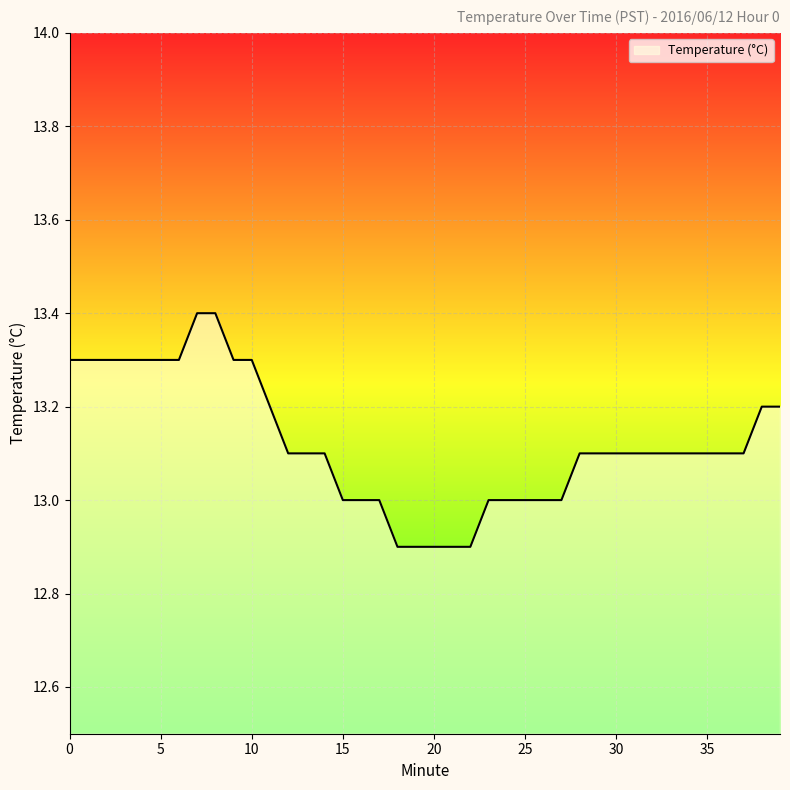

What is the maximum value shown in the chart?

13.4